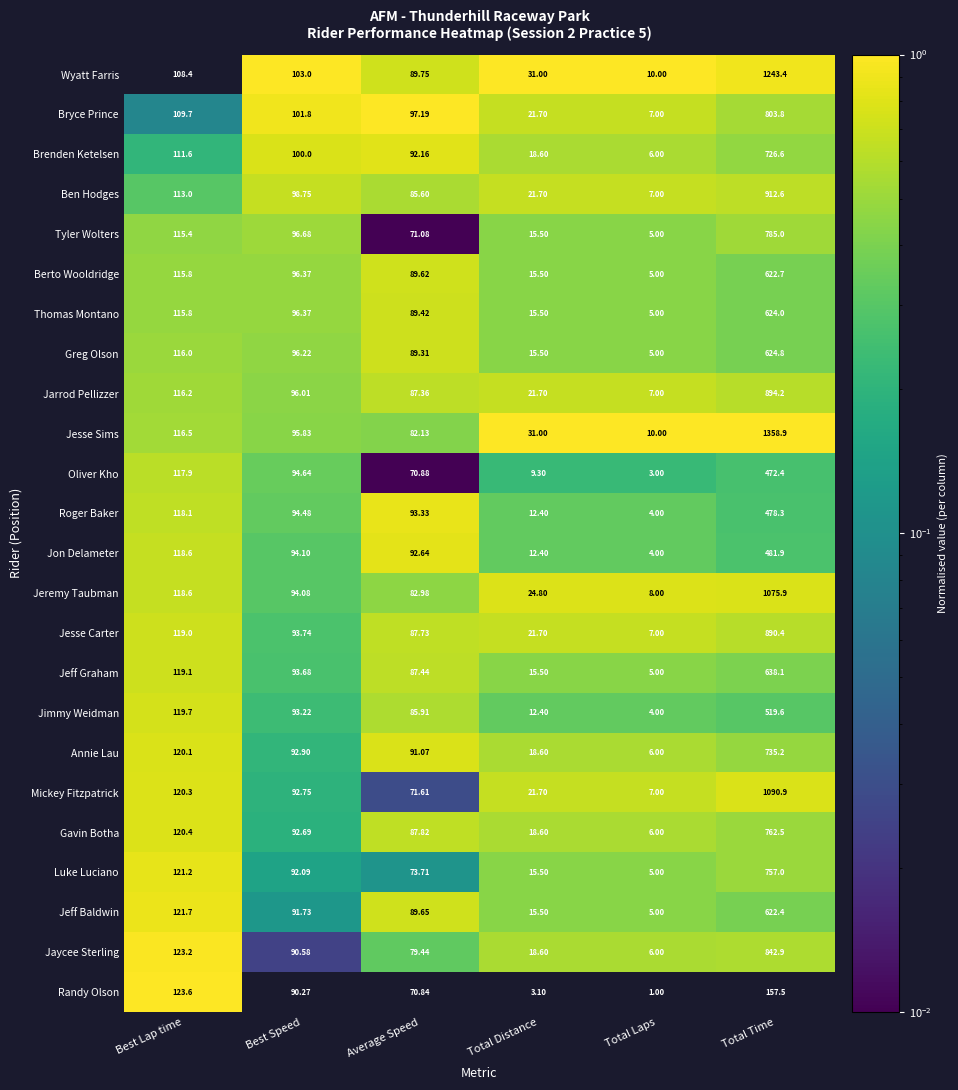

Which category has the highest value across all series?

Total Time